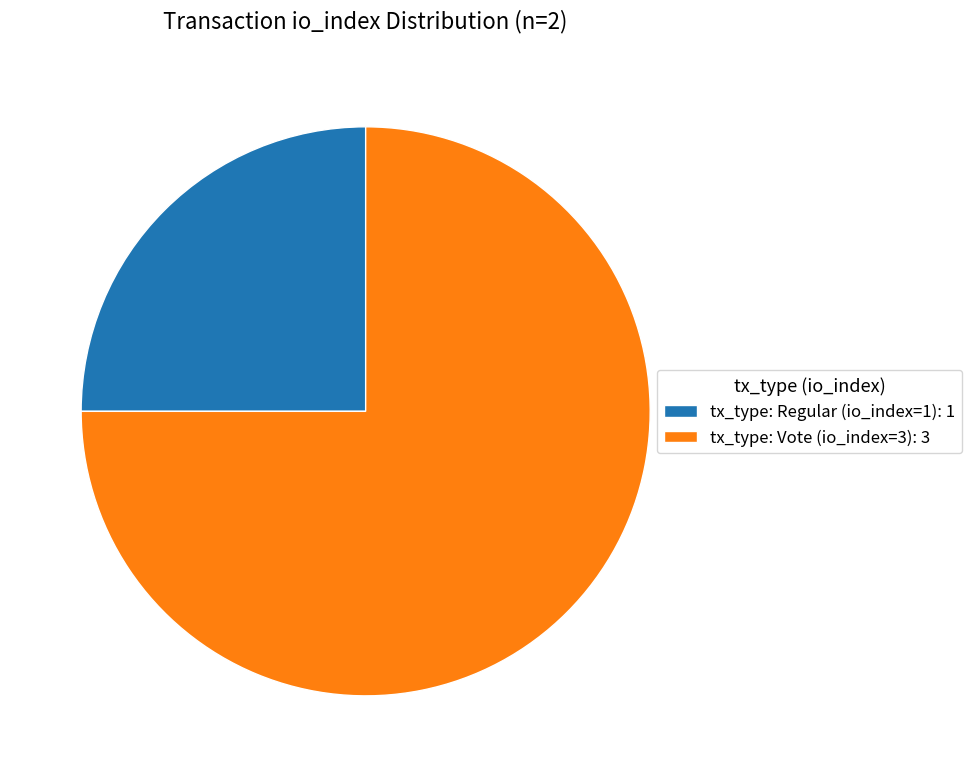

How many segments does this pie chart have?

2